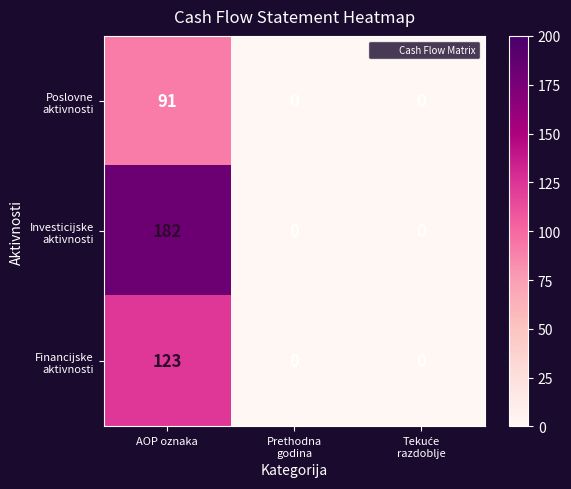

What is the spread (max minus min) of values at AOP oznaka?

91